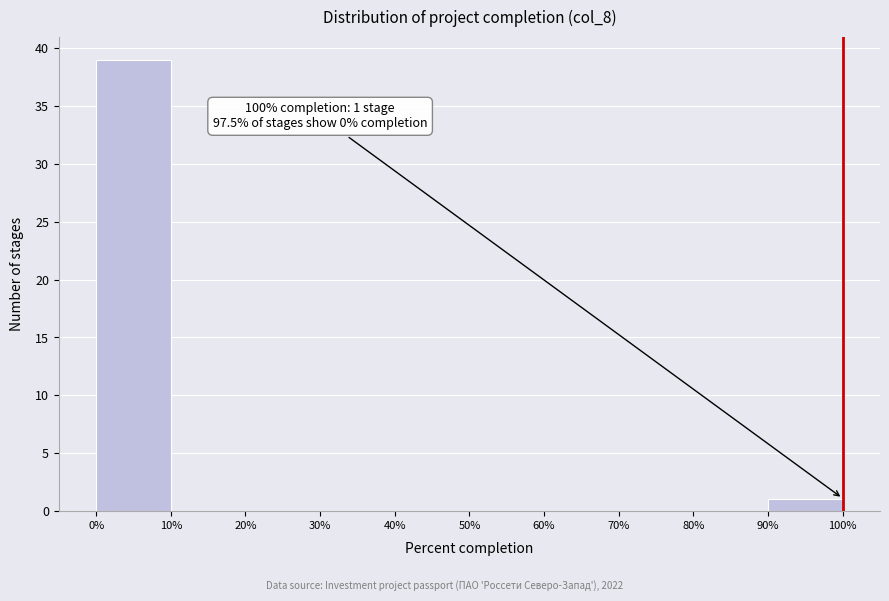

Which range on the x-axis has the tallest bar?

0% to 10%